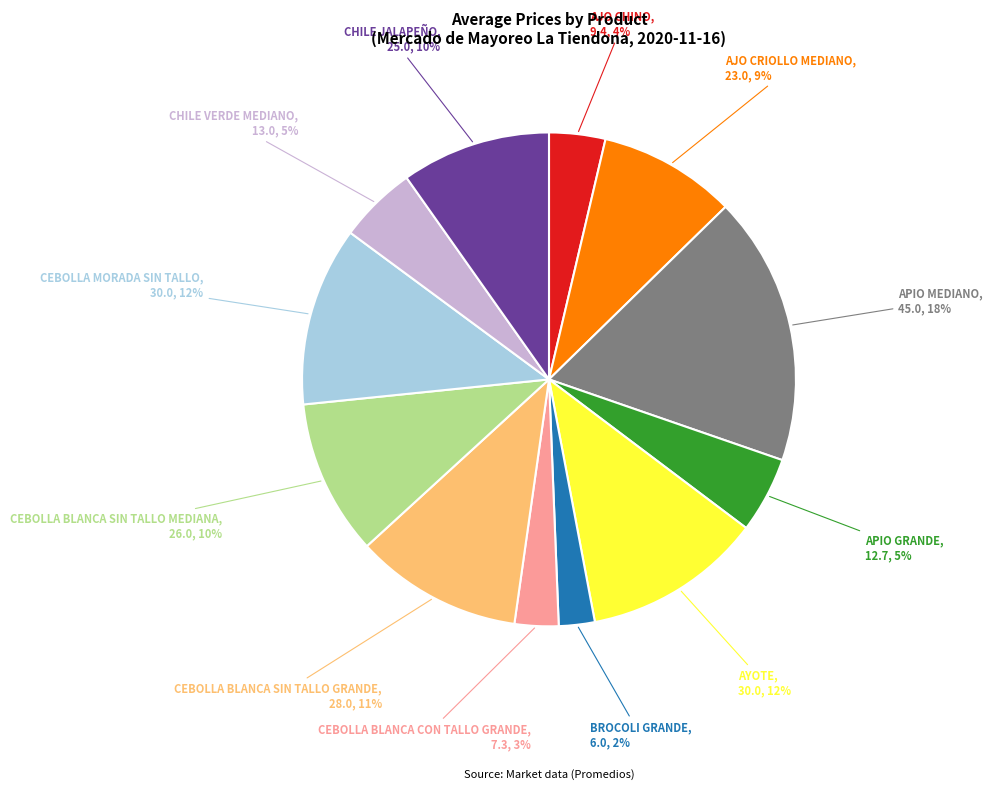

Is there a majority slice in this chart?

No